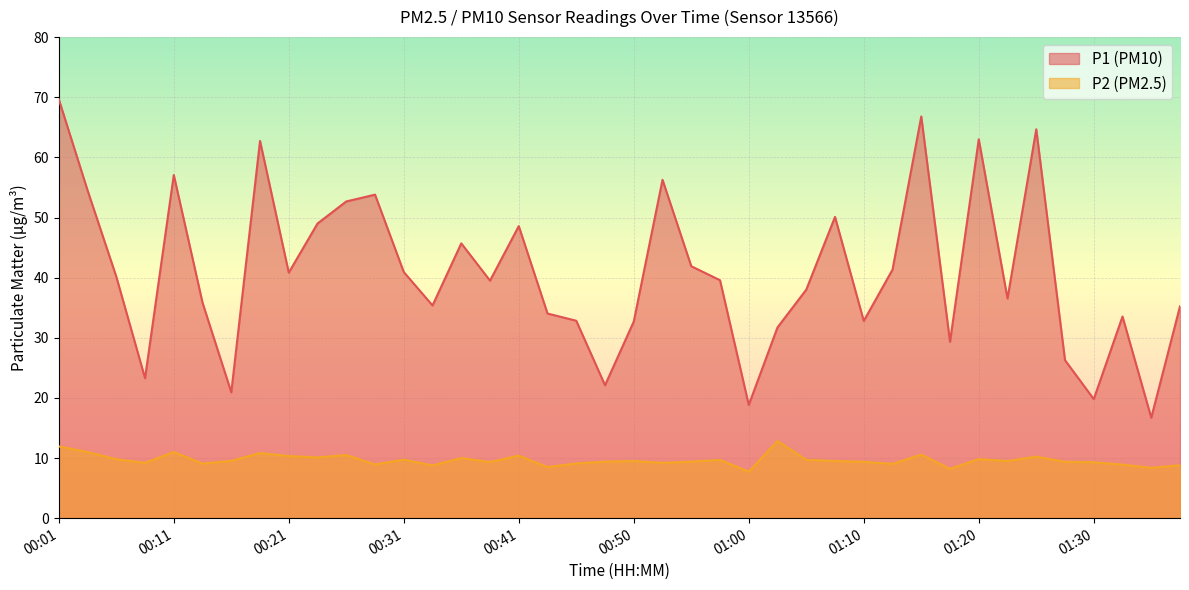

Read the P2 value at 00:14.

9.1